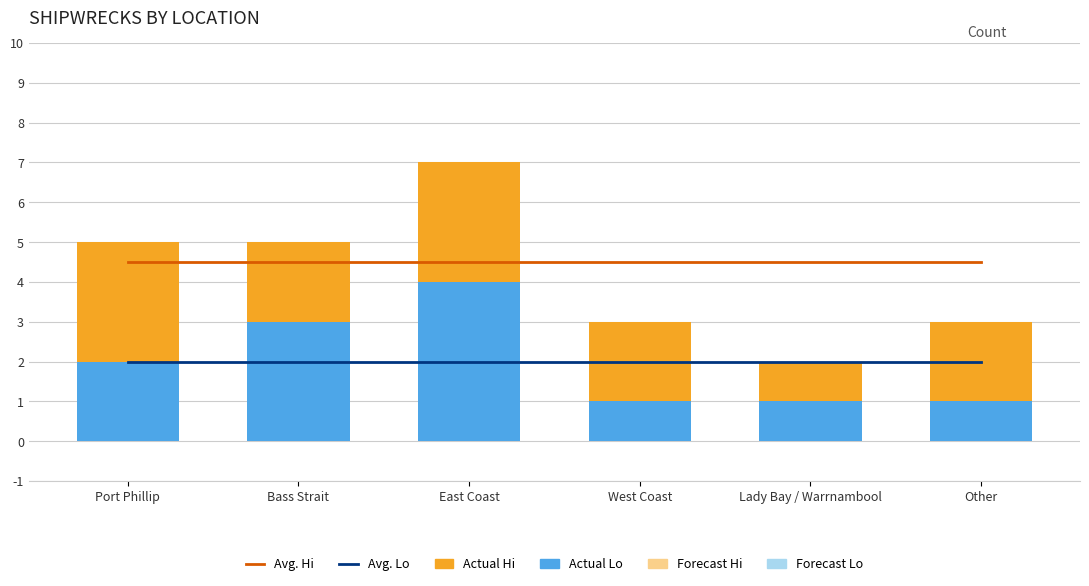

Reading right to left, what are all the values shown in this chart?

Avg. Hi: 4.5	4.5	4.5	4.5	4.5	4.5
Avg. Lo: 2.0	2.0	2.0	2.0	2.0	2.0
Actual Lo: 1.0	1.0	1.0	4.0	3.0	2.0
Actual Hi: 2.0	1.0	2.0	3.0	2.0	3.0